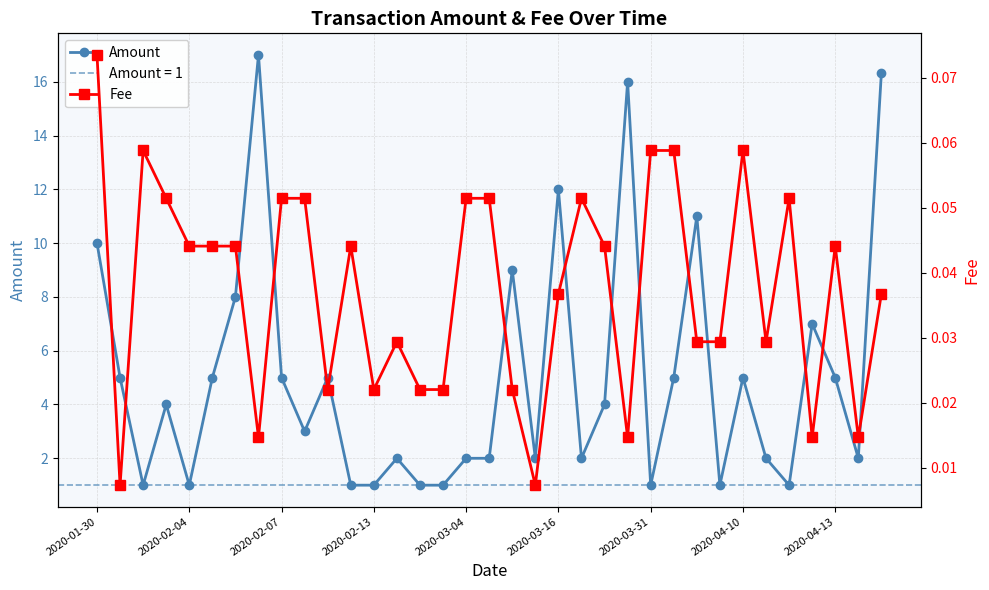

What is the approximate value of Amount at 11?

1.0